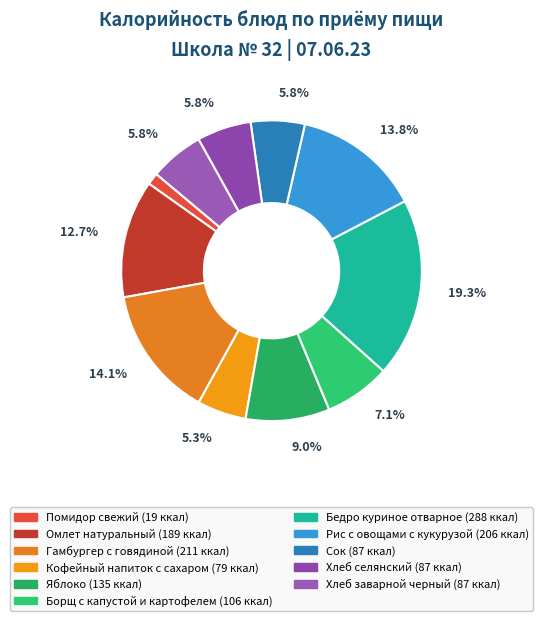

Is there a majority slice in this chart?

No